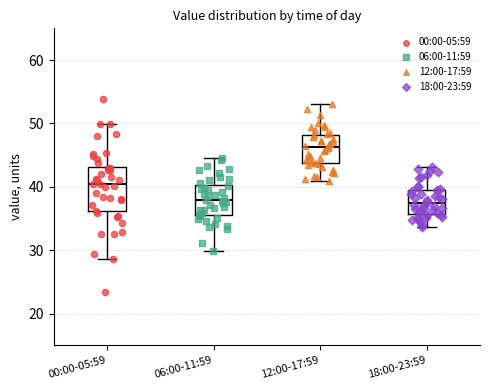

Where is the upper edge of the box for 12:00-17:59 on the y-axis? The values are not printed on the chart, so give them approximately, as read against the axis.

48